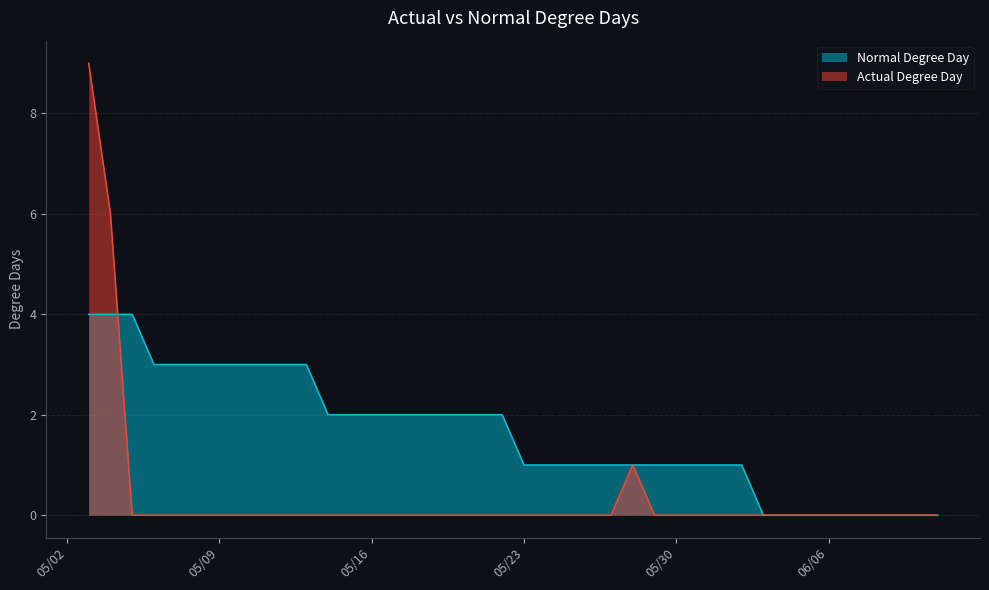

Between 05/18/2023 and 05/21/2023, which series saw the biggest shift?

Normal Degree Day